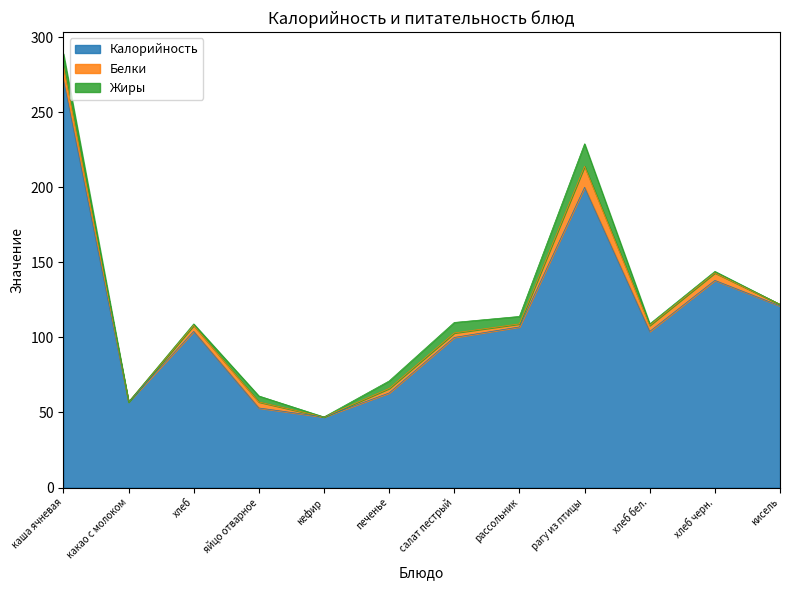

Which category has the lowest value in the Калорийность series?

кефир